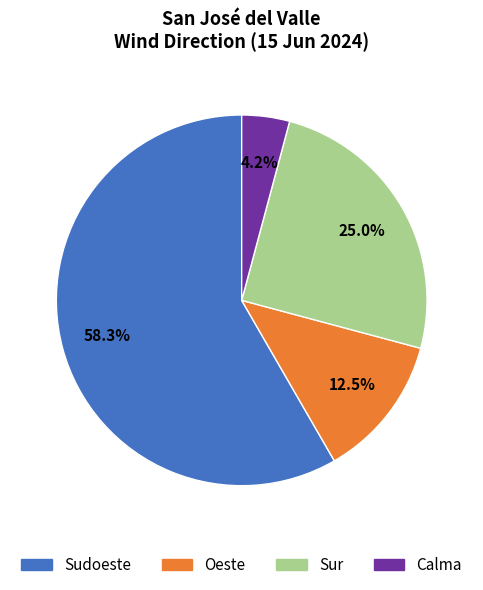

Combined, what portion of the pie is Calma and Sur?

29.2%